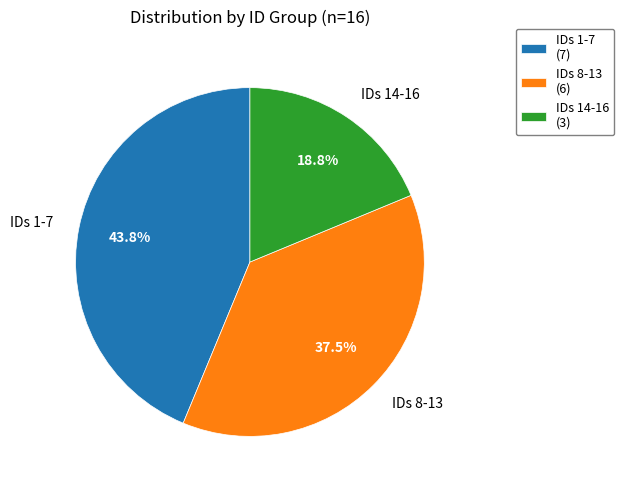

What is the ratio of the value at IDs 8-13 to the value at IDs 1-7?

0.9